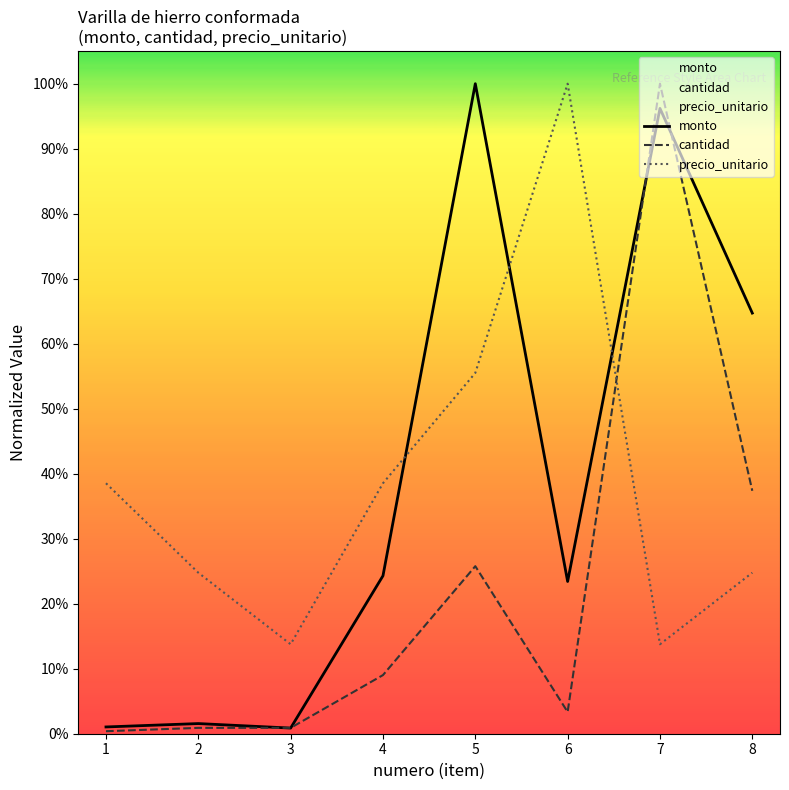

How many precio_unitario values are between 0 and 1?

8